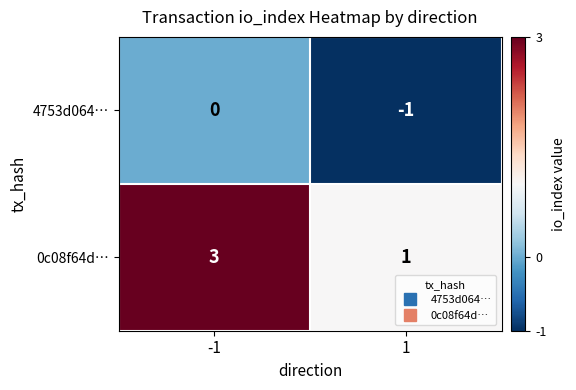

Rank the series at -1 from lowest to highest value.

4753d064…, 0c08f64d…